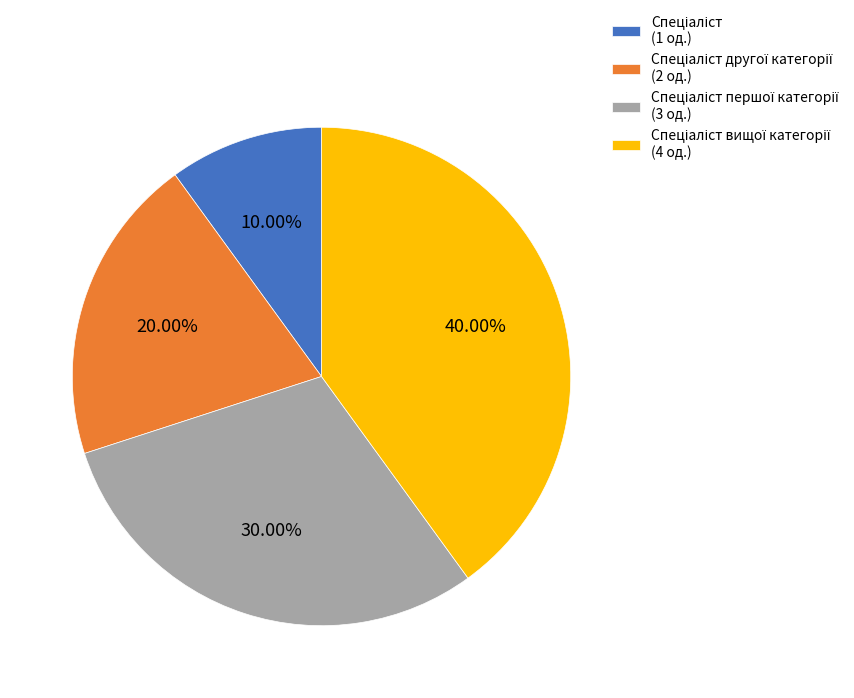

Does any single category account for the majority?

No